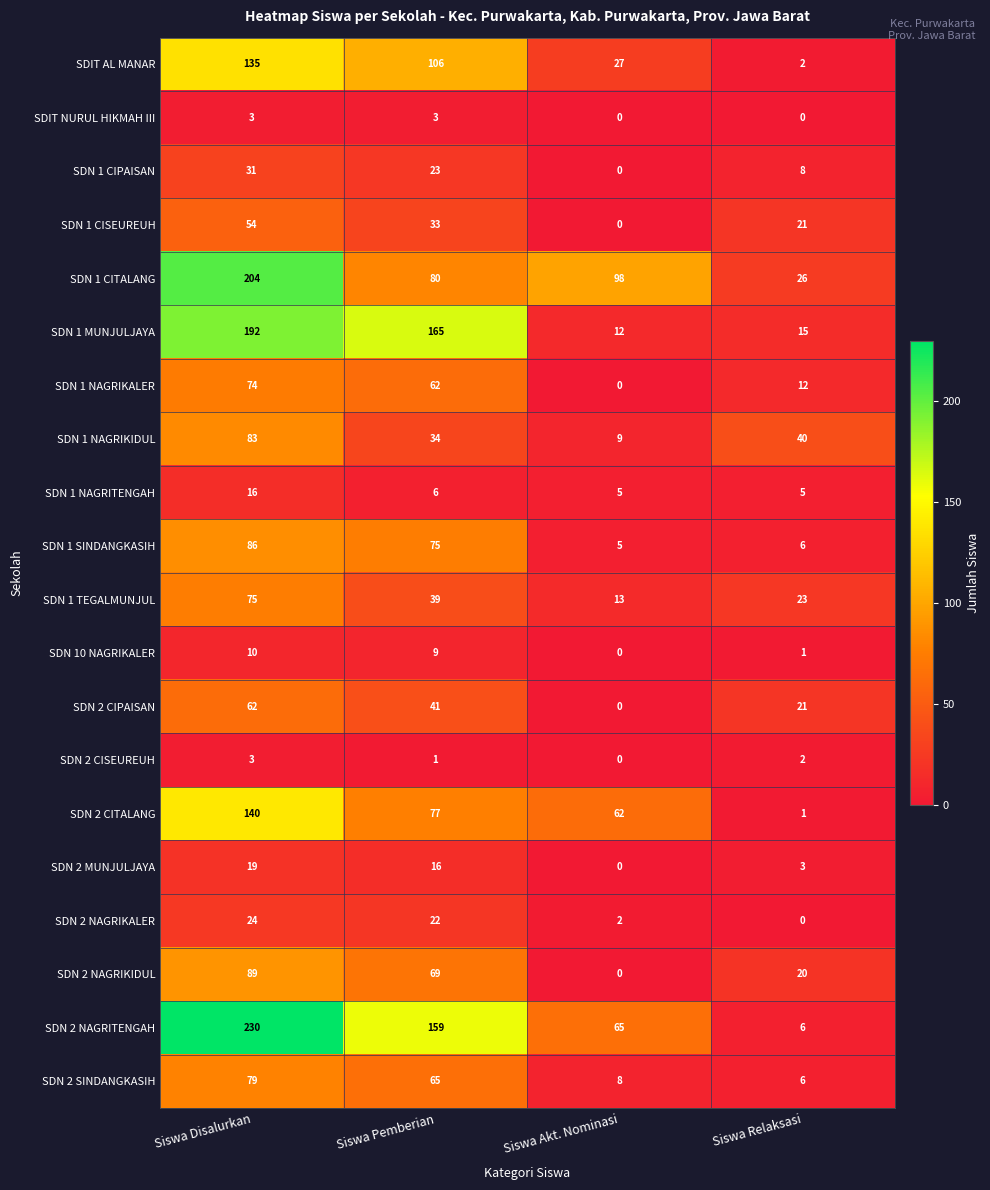

What is the average value of the SDN 2 MUNJULJAYA series?

10